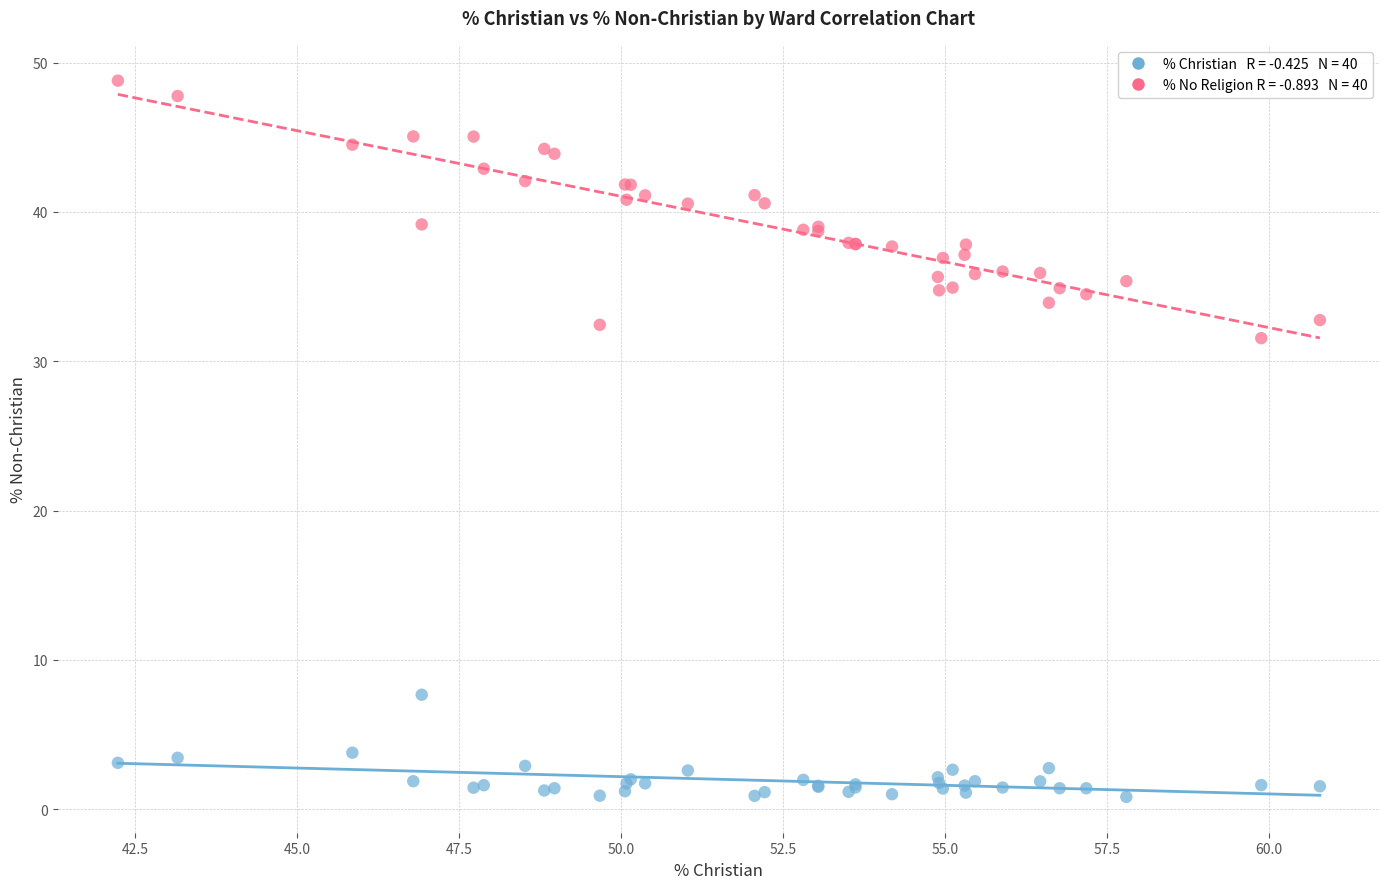

Across all series, what Y value is closest to 24?

31.5